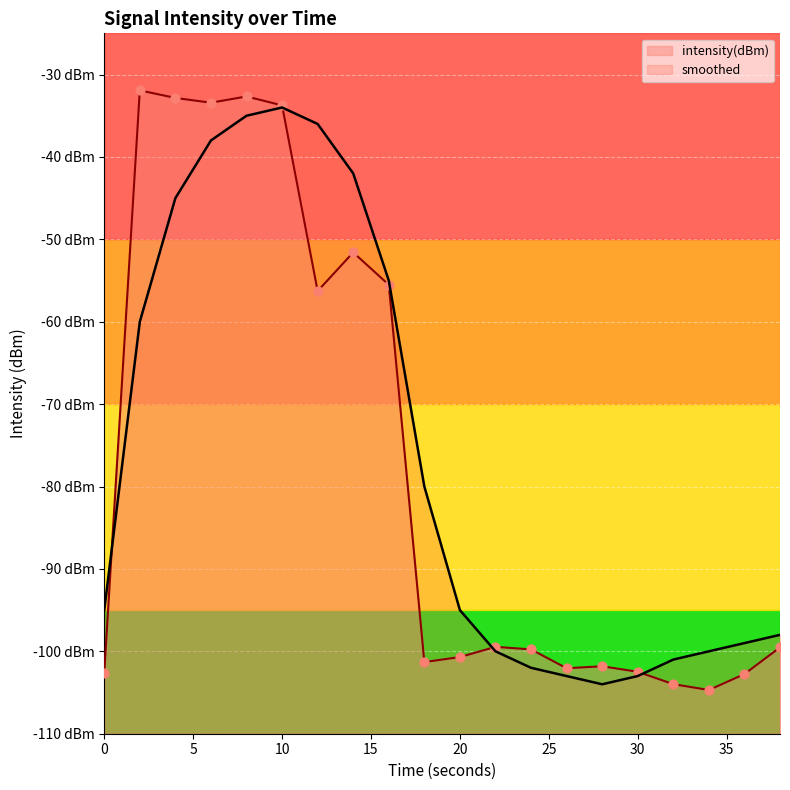

What are all the series names shown in the legend?

intensity(dBm), smoothed